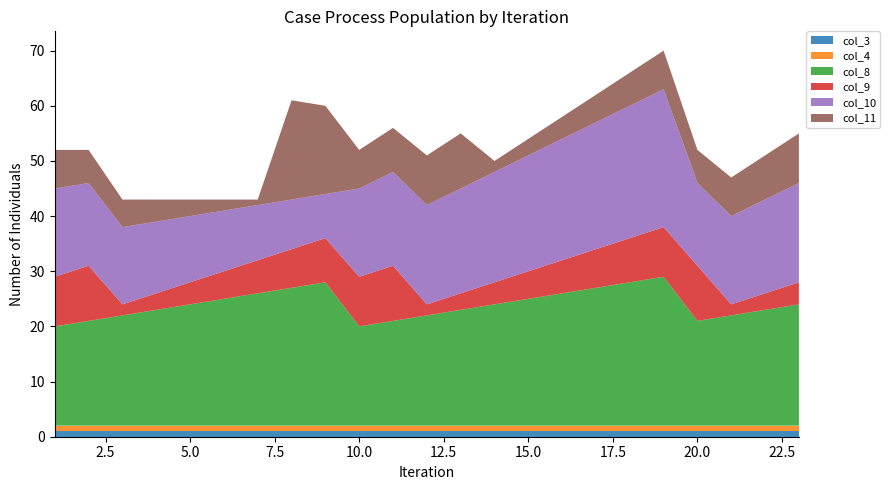

Reading right to left, extract all data points from this chart.

col_3: 23=1	22=1	21=1	20=1	19=1	18=1	17=1	16=1	15=1	14=1	13=1	12=1	11=1	10=1	9=1	8=1	7=1	6=1	5=1	4=1	3=1	2=1	1=1
col_4: 23=1	22=1	21=1	20=1	19=1	18=1	17=1	16=1	15=1	14=1	13=1	12=1	11=1	10=1	9=1	8=1	7=1	6=1	5=1	4=1	3=1	2=1	1=1
col_8: 23=22	22=21	21=20	20=19	19=27	18=26	17=25	16=24	15=23	14=22	13=21	12=20	11=19	10=18	9=26	8=25	7=24	6=23	5=22	4=21	3=20	2=19	1=18
col_9: 23=4	22=3	21=2	20=10	19=9	18=8	17=7	16=6	15=5	14=4	13=3	12=2	11=10	10=9	9=8	8=7	7=6	6=5	5=4	4=3	3=2	2=10	1=9
col_10: 23=18	22=17	21=16	20=15	19=25	18=24	17=23	16=22	15=21	14=20	13=19	12=18	11=17	10=16	9=8	8=9	7=10	6=11	5=12	4=13	3=14	2=15	1=16
col_11: 23=9	22=8	21=7	20=6	19=7	18=6	17=5	16=4	15=3	14=2	13=10	12=9	11=8	10=7	9=16	8=18	7=1	6=2	5=3	4=4	3=5	2=6	1=7